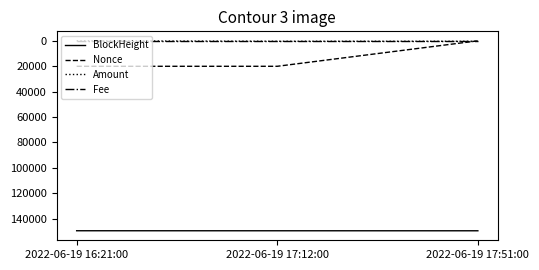

Does the chart have visible grid lines?

No